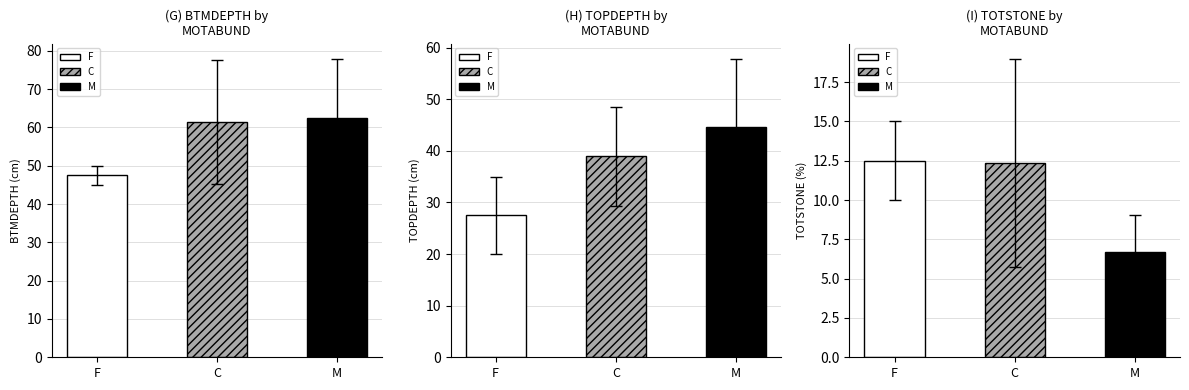

Which series changed the most between F and C?

BTMDEPTH